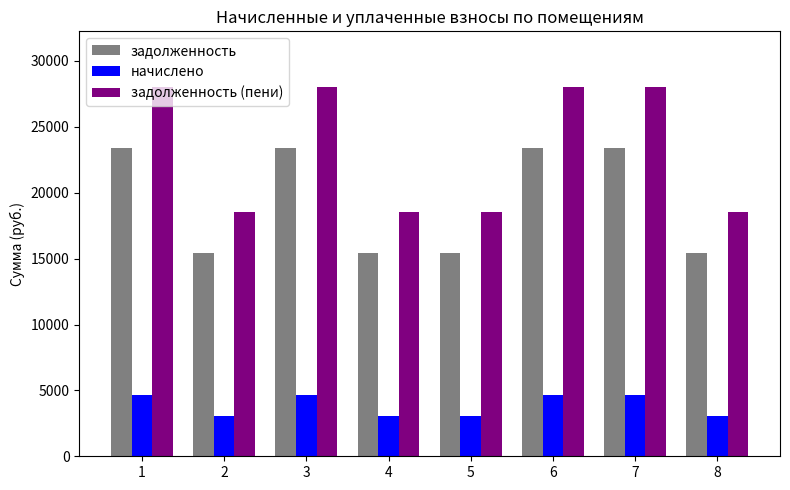

What is the smallest value displayed?

3072.0